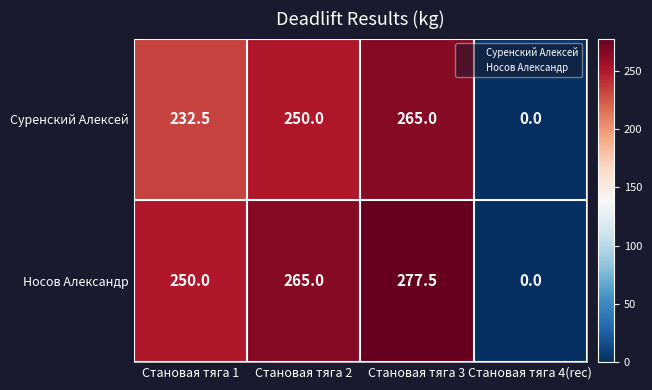

At Становая тяга 1, list the series in order from smallest to largest.

Суренский Алексей, Носов Александр